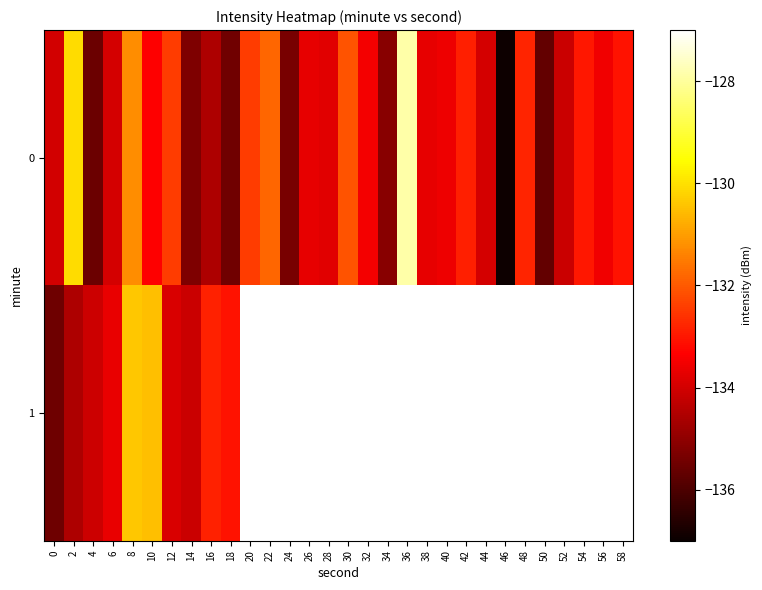

What is the difference between the maximum and minimum values in the row_0 series?

9.0